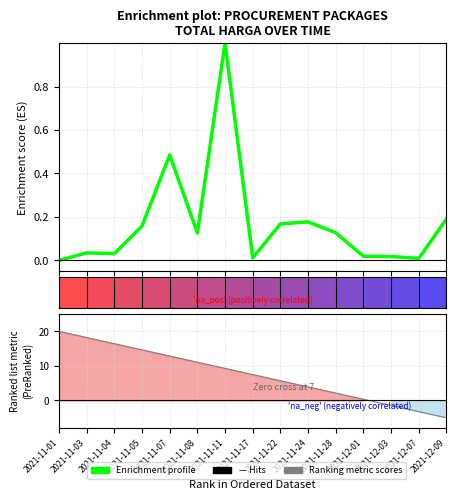

What is the maximum value shown in the chart?

1.0